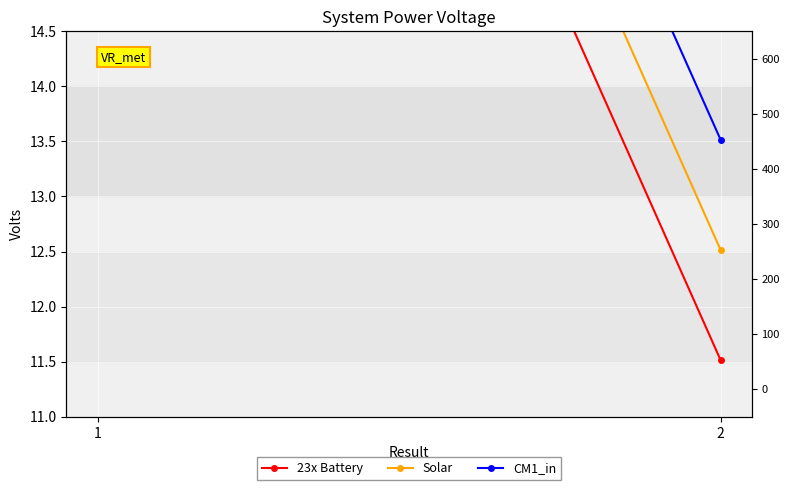

Reading left to right, list all the values displayed in this chart.

23x Battery: 1=24.2	2=11.5
Solar: 1=25.2	2=12.5
CM1_in: 1=26.2	2=13.5